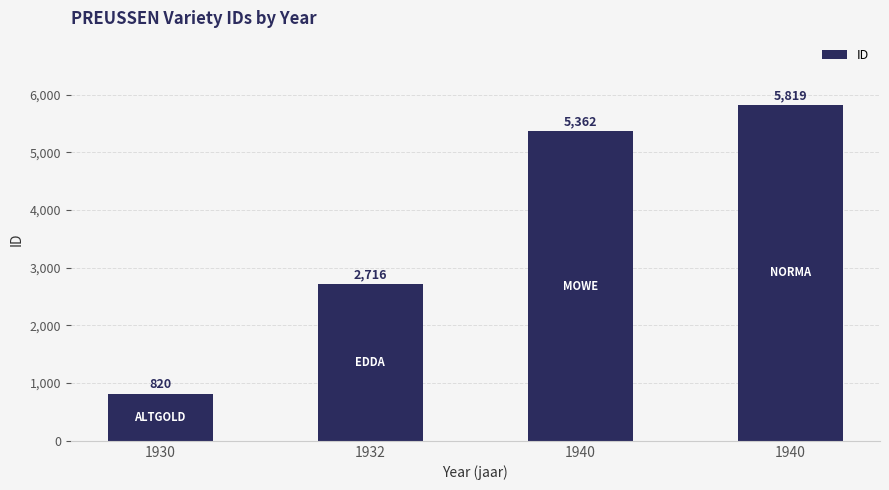

How many distinct data groups are displayed?

1